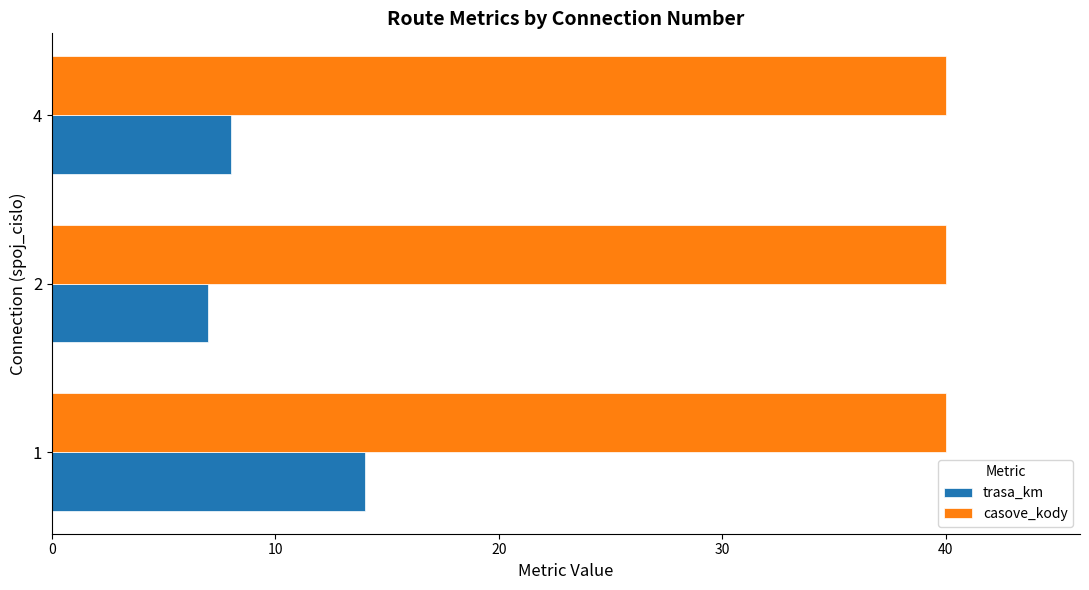

What is the highest value of the casove_kody series?

40